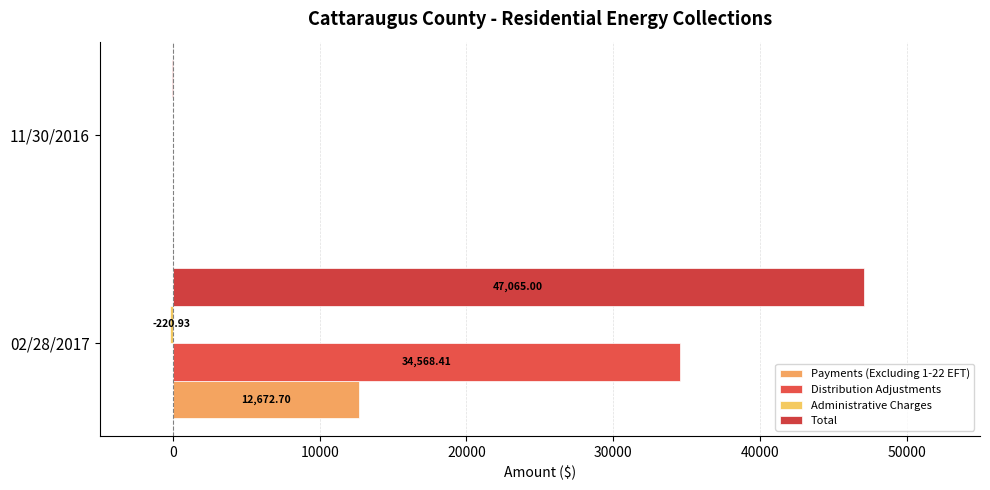

How many values in the Payments (Excluding 1-22 EFT) series exceed 12672?

1